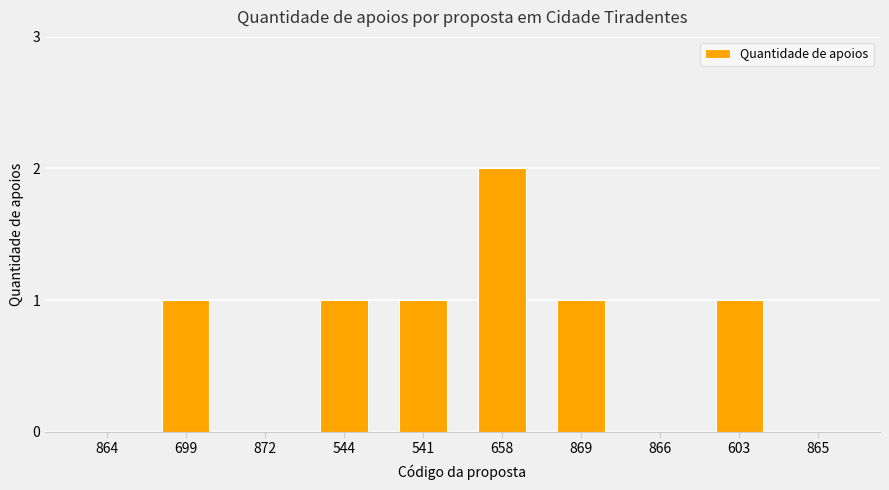

What is the sum of all values?

7